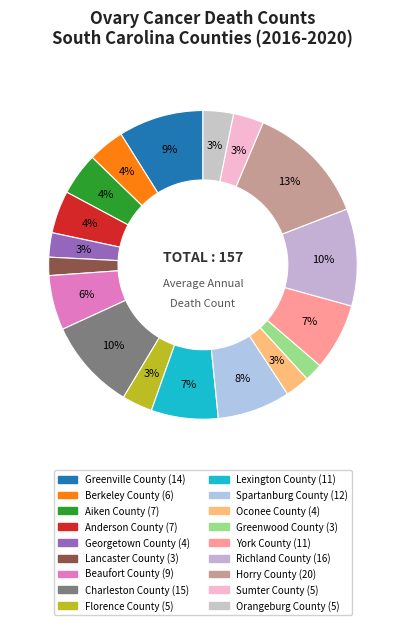

What is the ratio of the value at Georgetown County to the value at Orangeburg County?

0.8